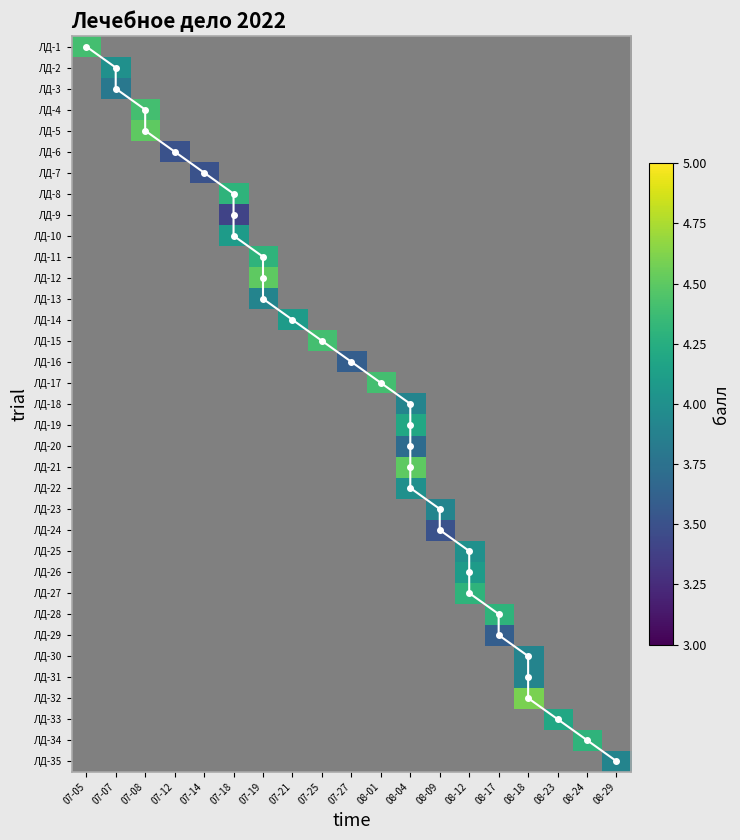

What is the greatest value displayed?

4.6